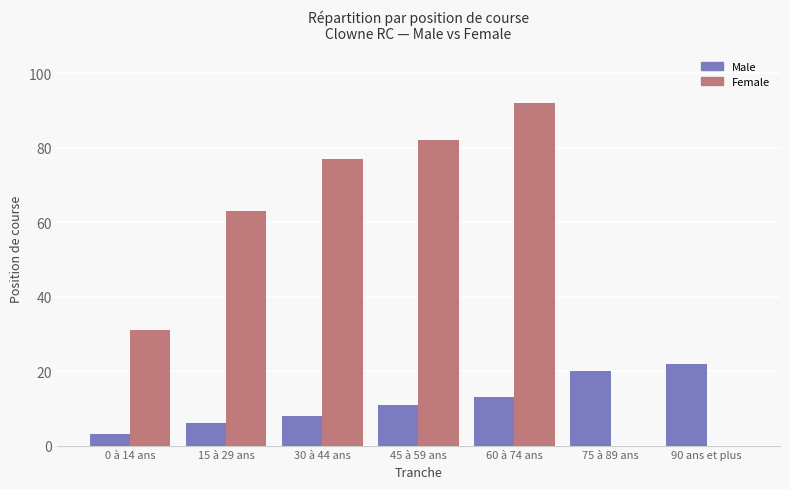

Between 0 à 14 ans and 75 à 89 ans, which series saw the biggest shift?

Female